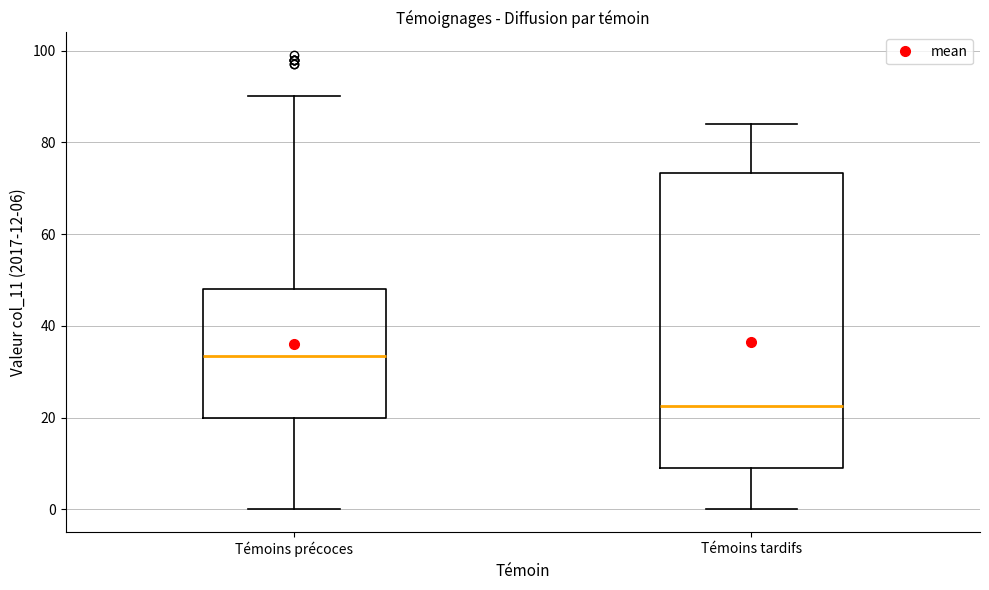

Reading left to right, read every box against the y-axis: the position of its median line, the range the box covers, and the ends of its whiskers. The values are not printed on the chart, so give them approximately, as read against the axis.

Témoins précoces: median 34, box 20 to 48, whiskers 0 to 90
Témoins tardifs: median 22, box 10 to 74, whiskers 0 to 84